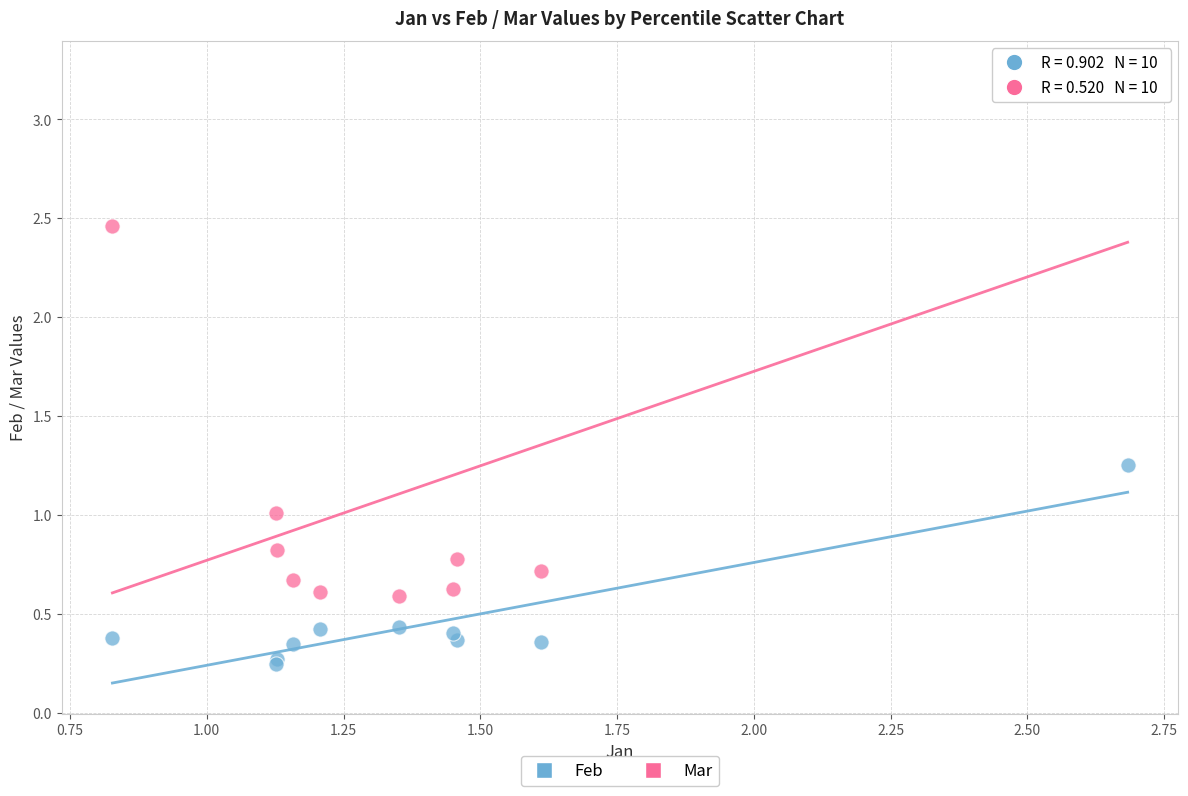

Which series has the widest spread of Y values?

Mar